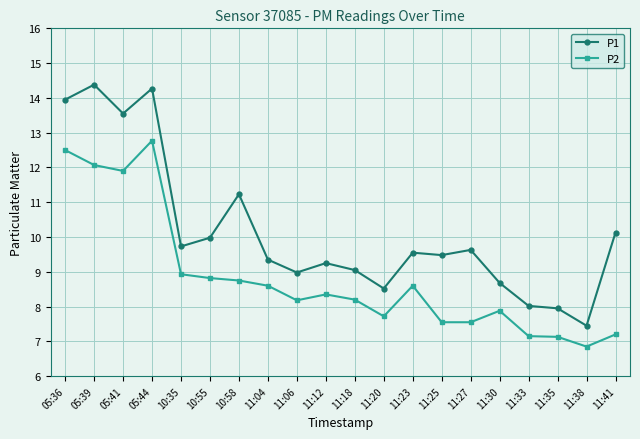

At which category does P2 reach its first local peak?

05:44